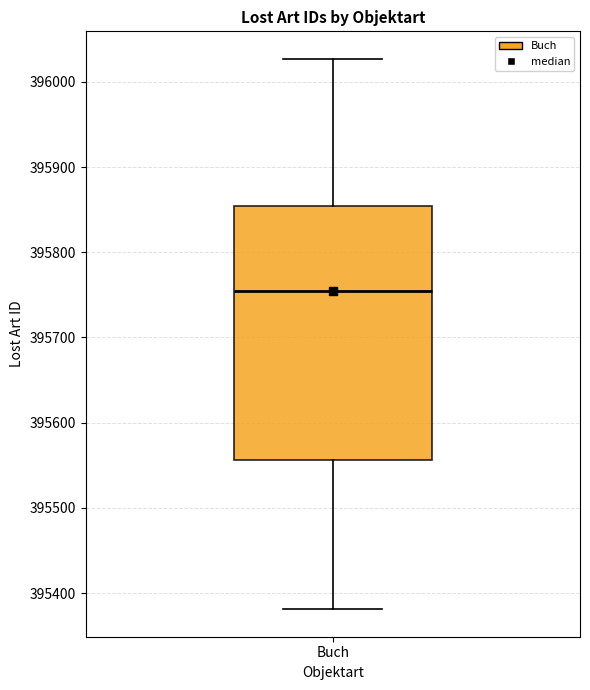

Transcribe this box plot: give where the median line is, the range the box spans, and where the two whiskers end, as read against the y-axis. The values are not printed on the chart, so give them approximately, as read against the axis.

median 395750, box 395560 to 395850, whiskers 395380 to 396030